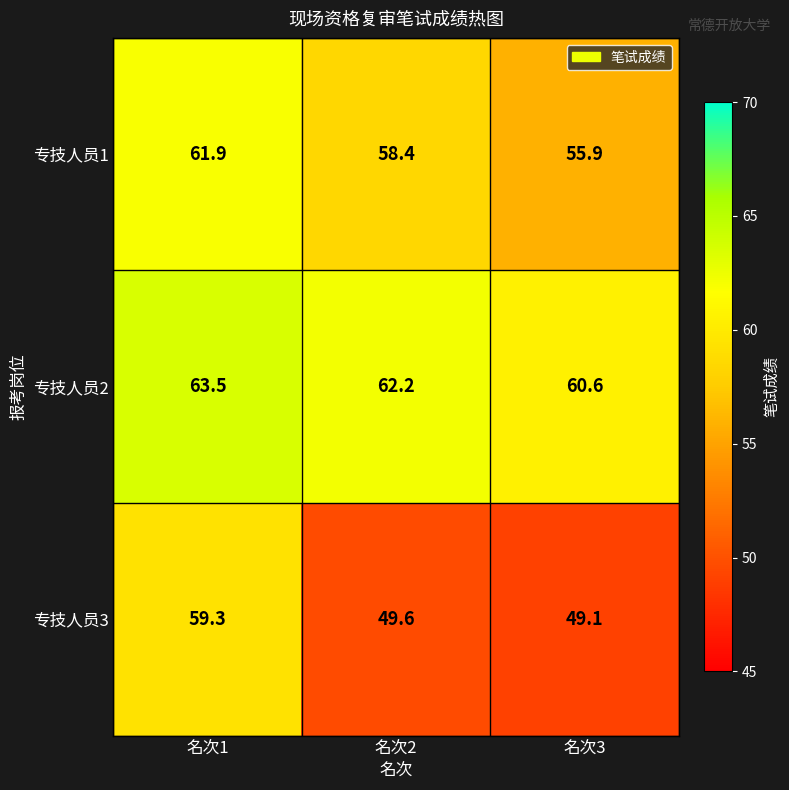

What is the difference between the highest and lowest values at 名次1?

4.2